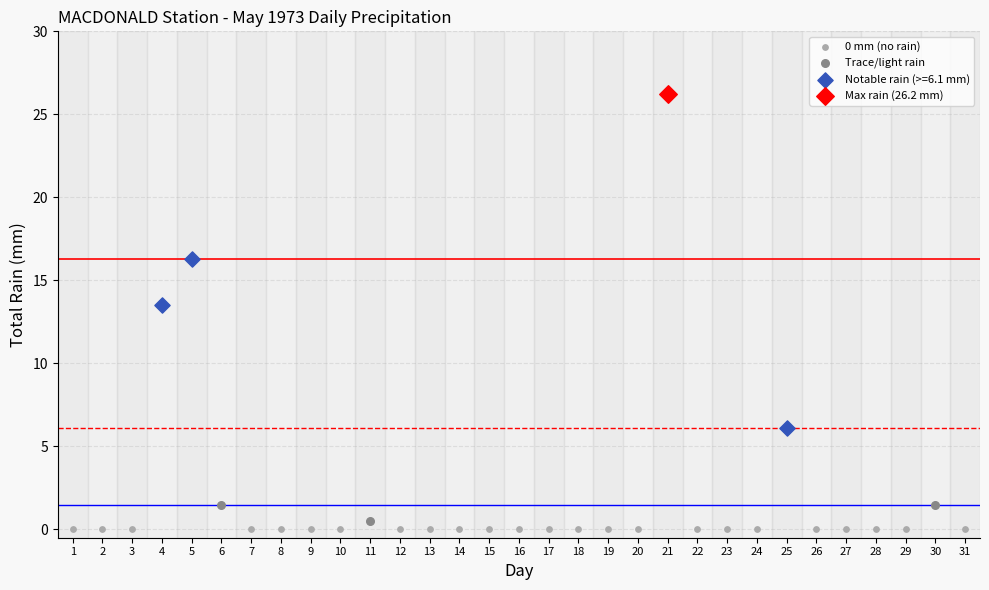

What are all the series names shown in the legend?

0 mm (no rain), Trace/light rain, Notable rain (>=6.1 mm), Max rain (26.2 mm)